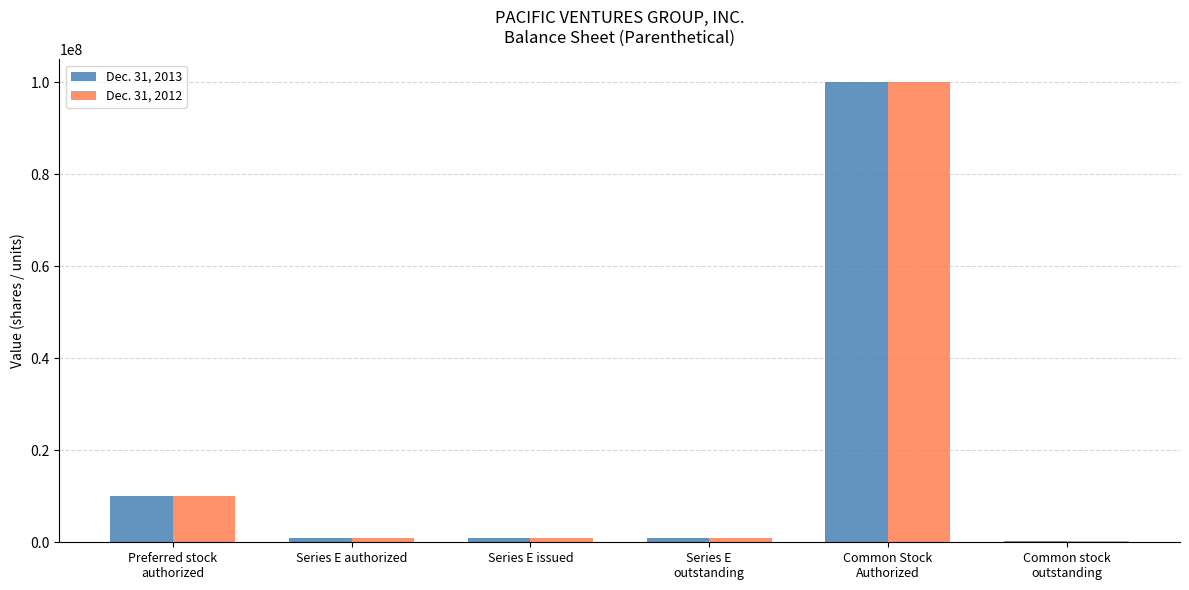

What is the difference between the Dec. 31, 2013 values at Common stock
outstanding and Common Stock
Authorized?

99615969